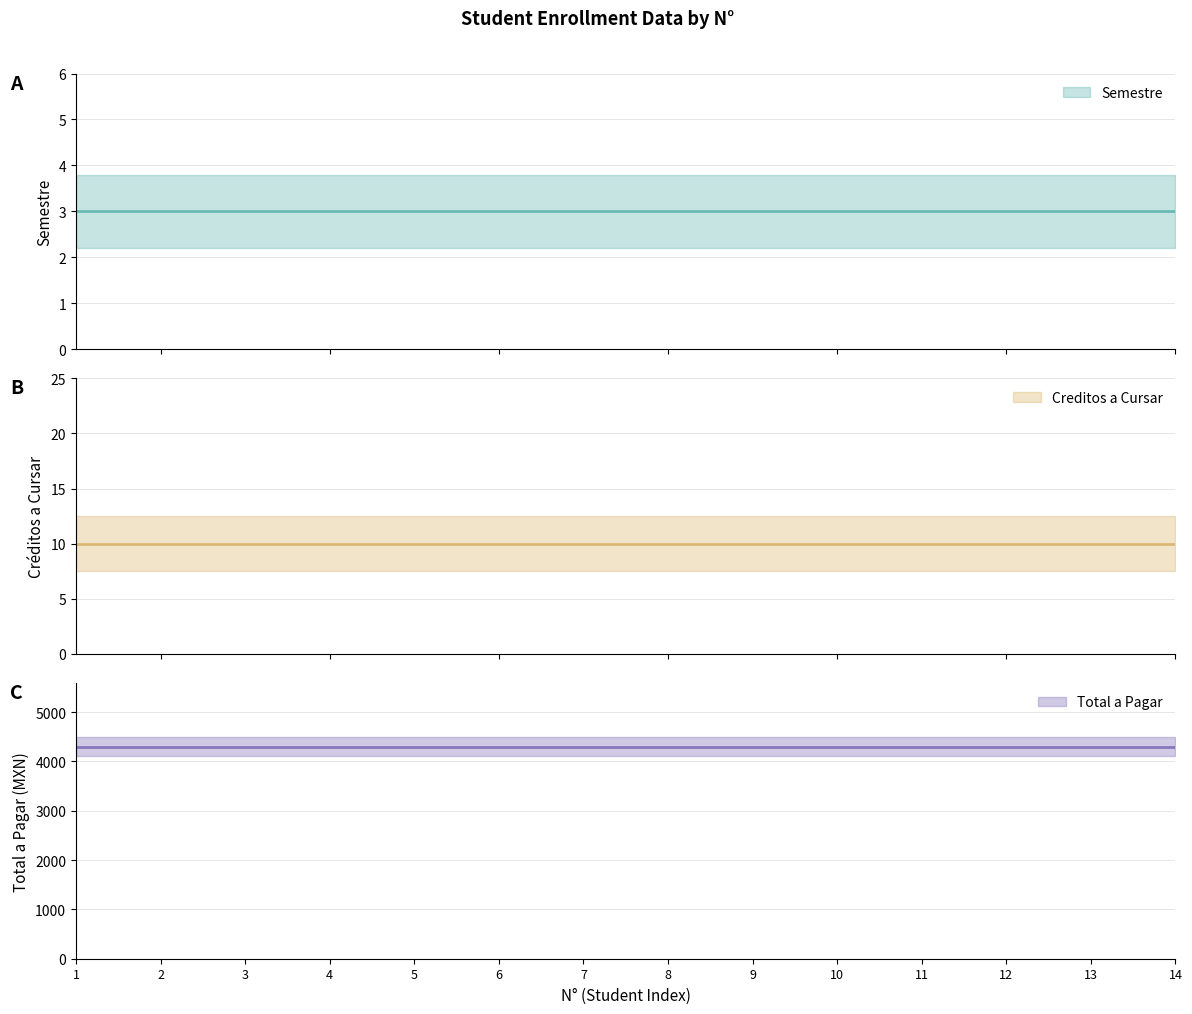

How many lines are shown in the chart?

3